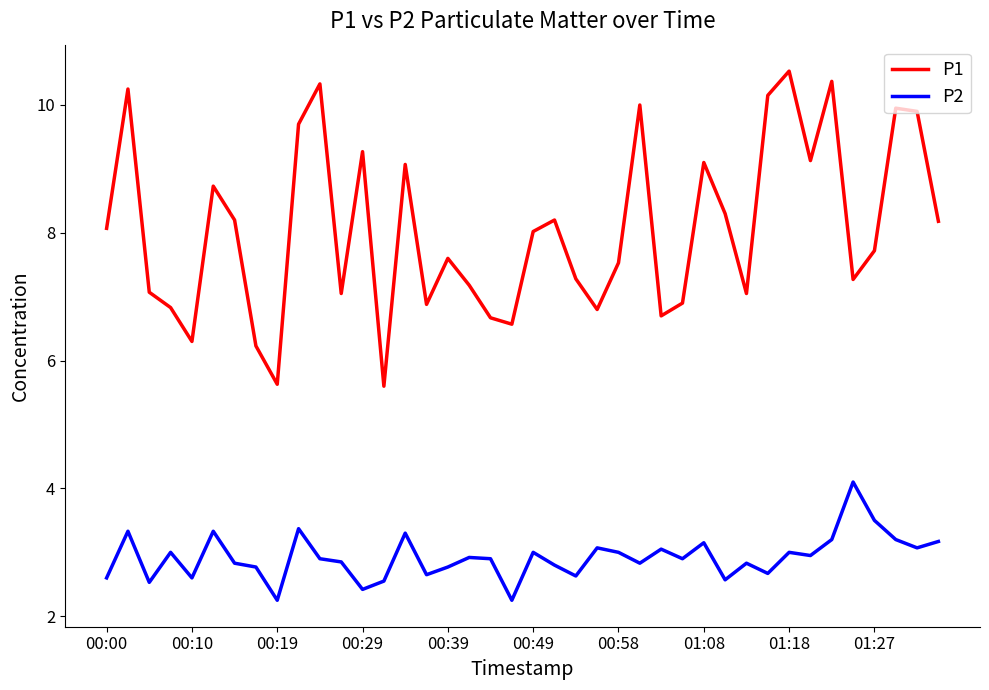

Which series has the largest range (max minus min)?

P1